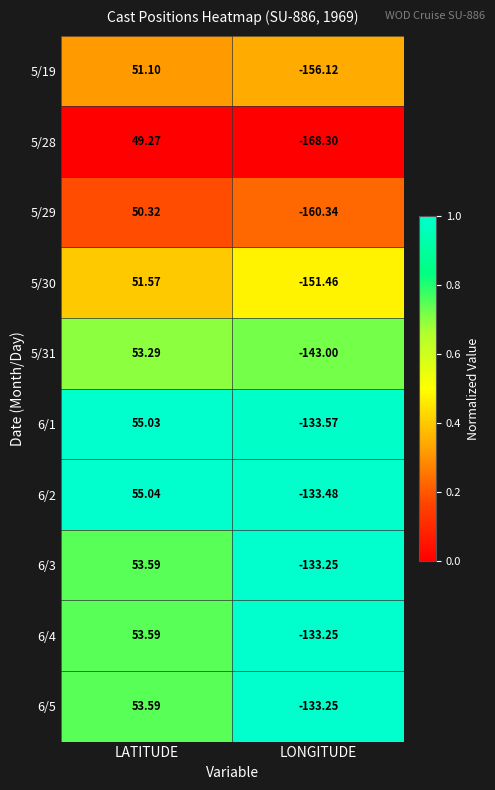

List the labels in order of 6/1 value, largest first.

LATITUDE, LONGITUDE